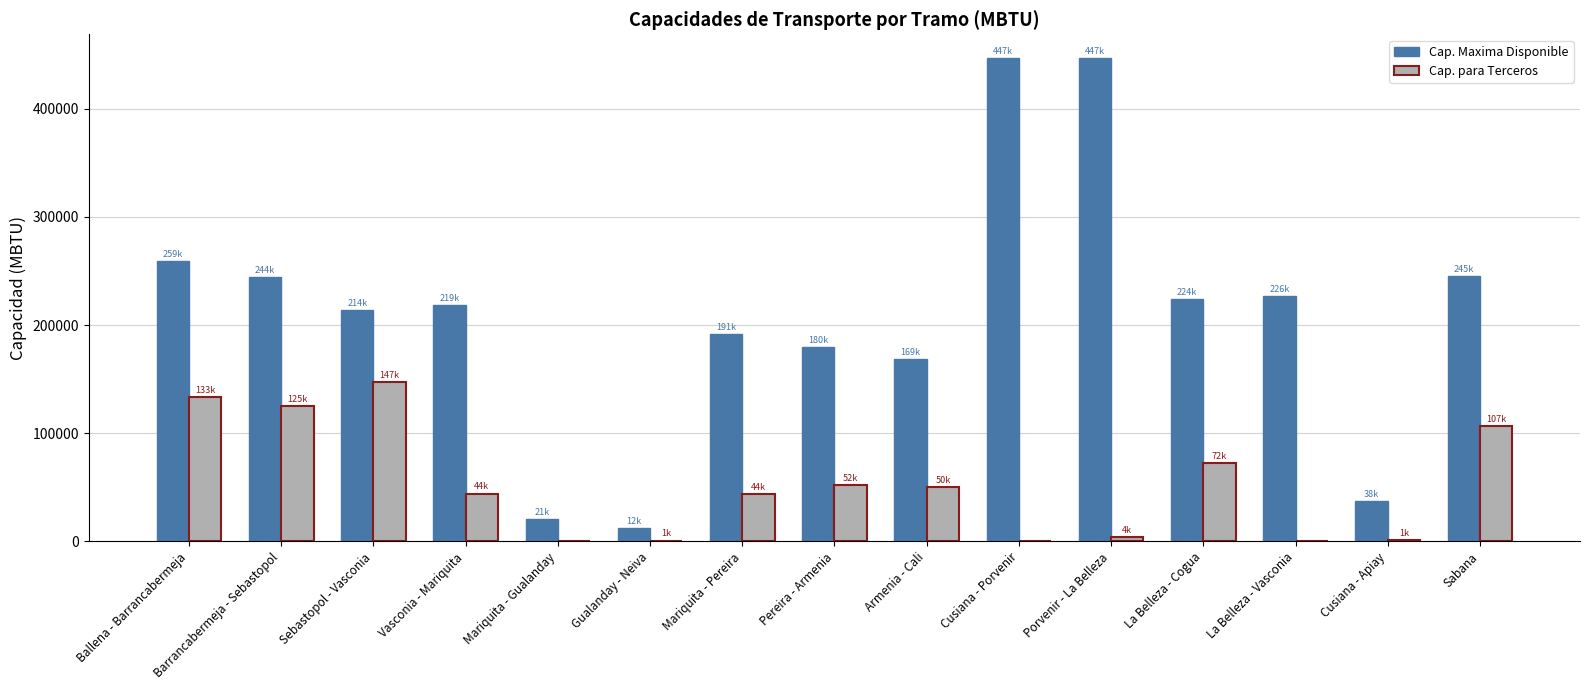

How many values in the Cap. para Terceros series exceed 44181?

8